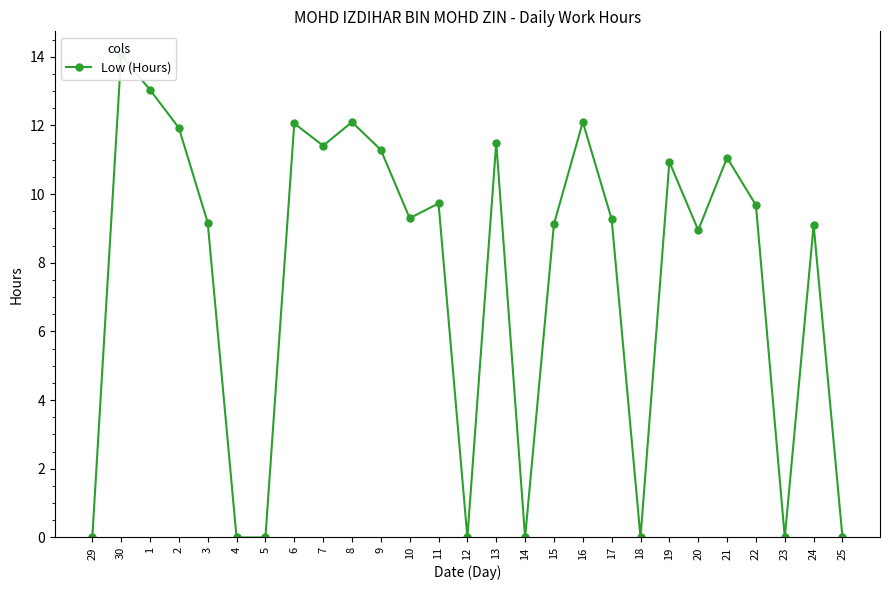

Does the chart have visible grid lines?

No